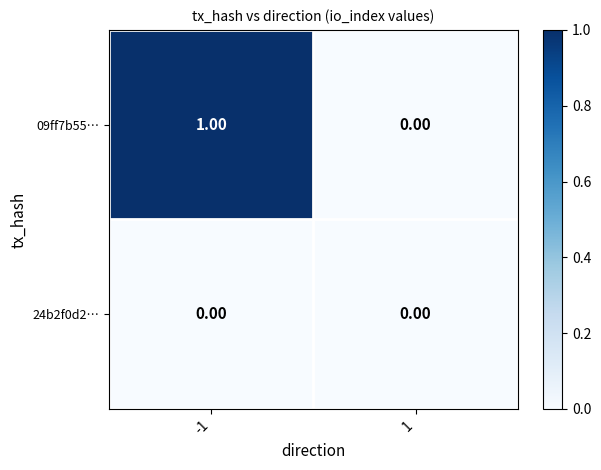

Which series has the largest range (max minus min)?

09ff7b55…